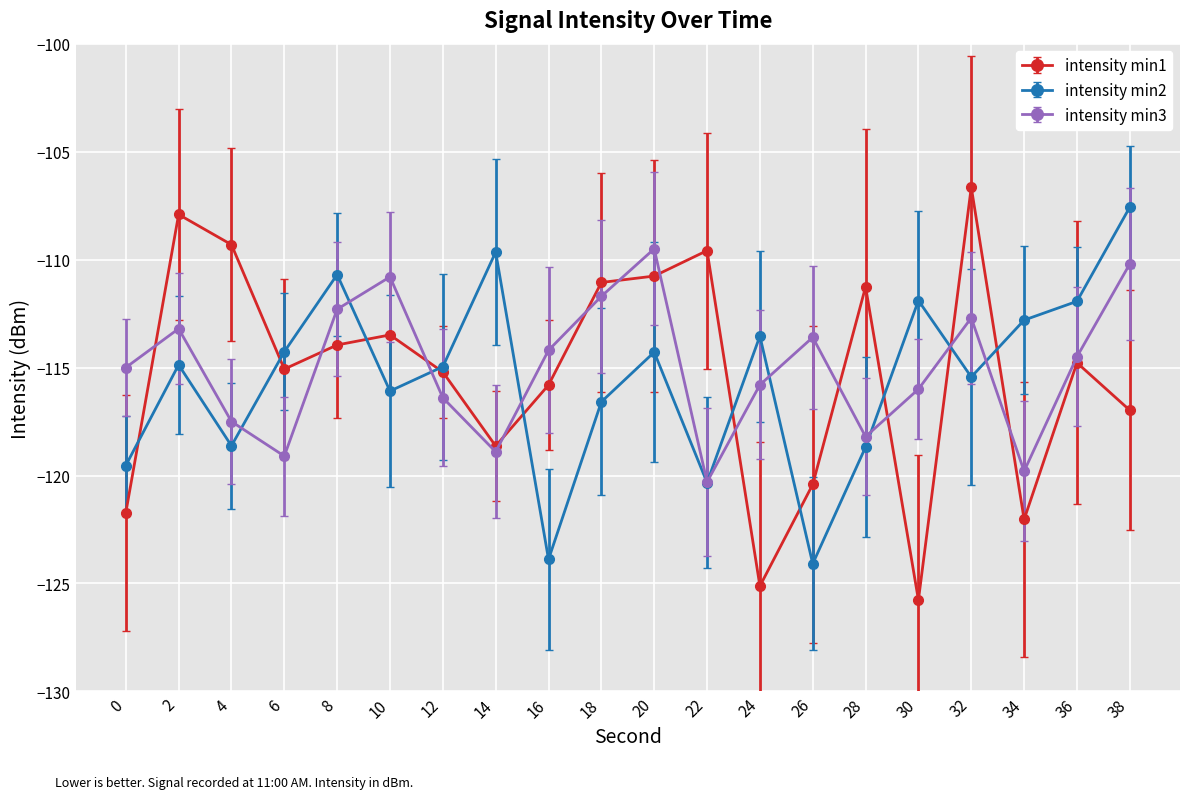

Between 0 and 4, which series saw the biggest shift?

intensity min1